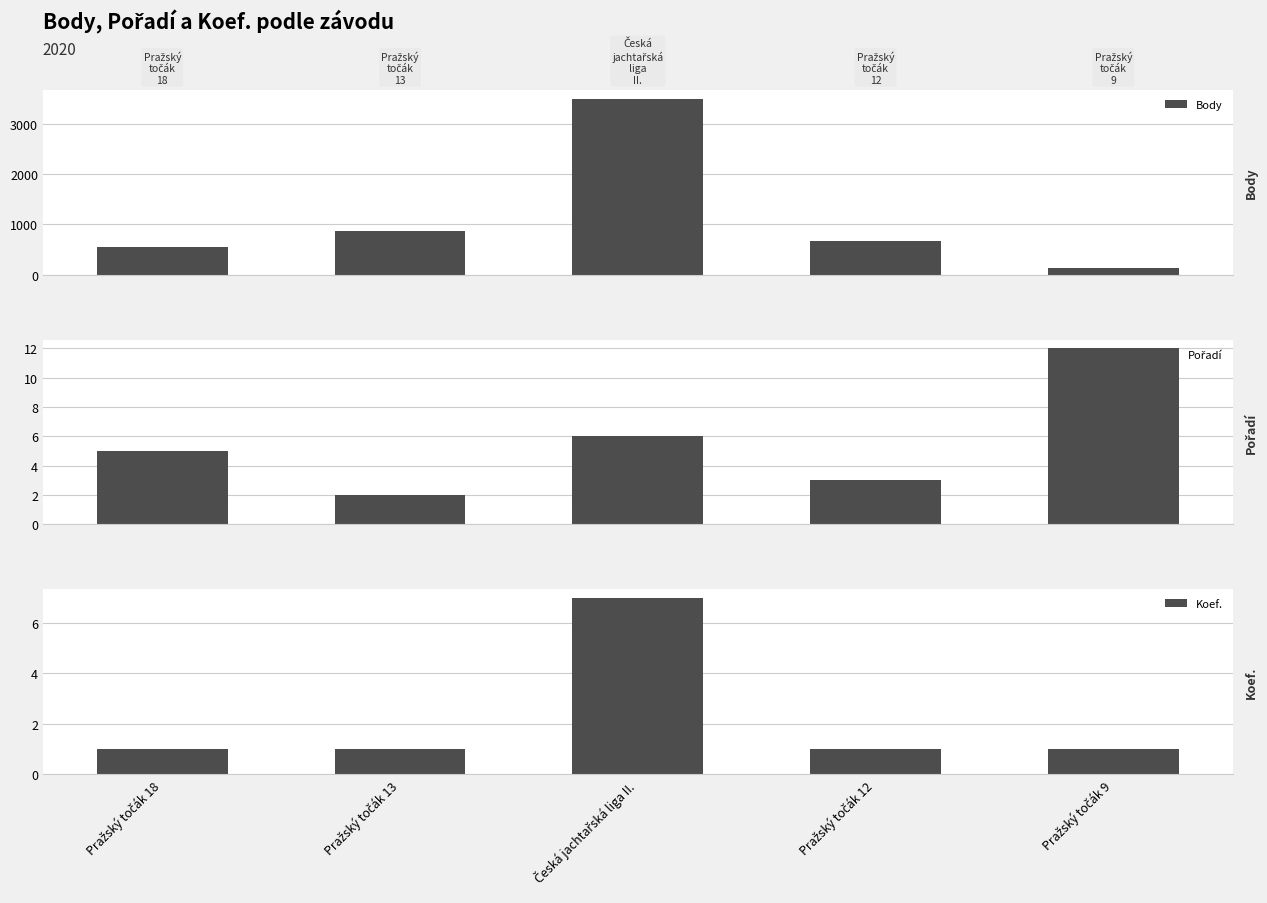

Which series changed the most between Pražský točák 13 and Česká jachtařská liga II.?

Body